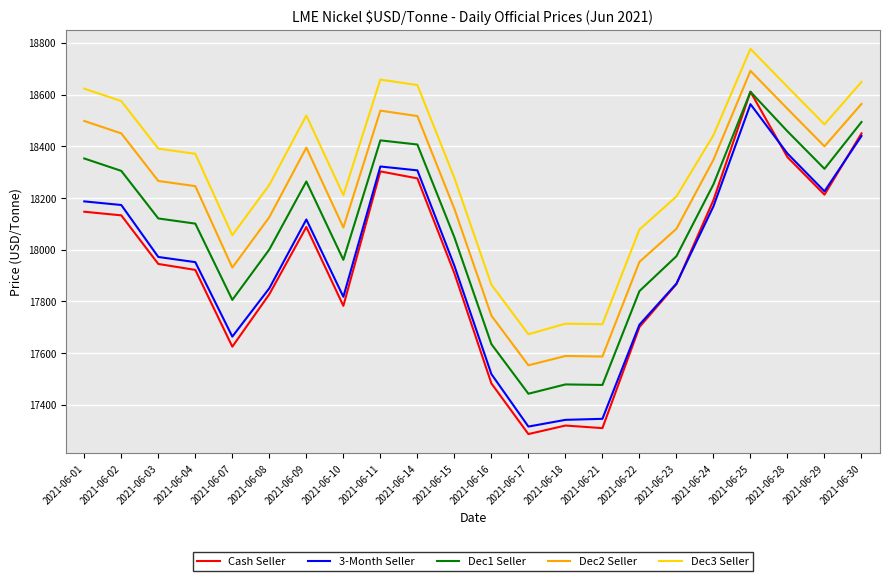

What is the spread (max minus min) of values at 2021-06-15?

369